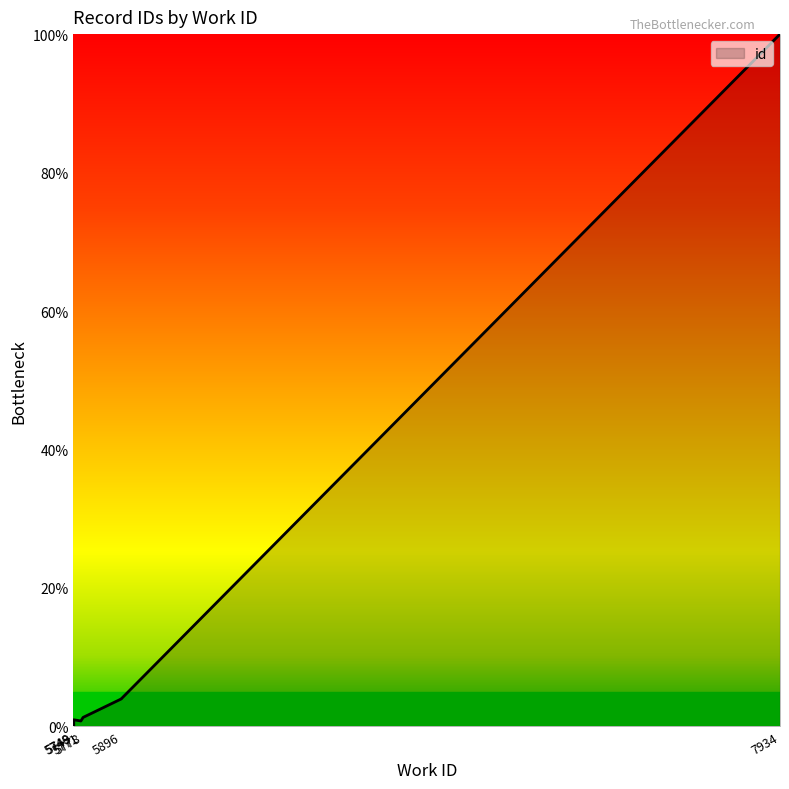

At which category does the chart reach its minimum across all series?

5748